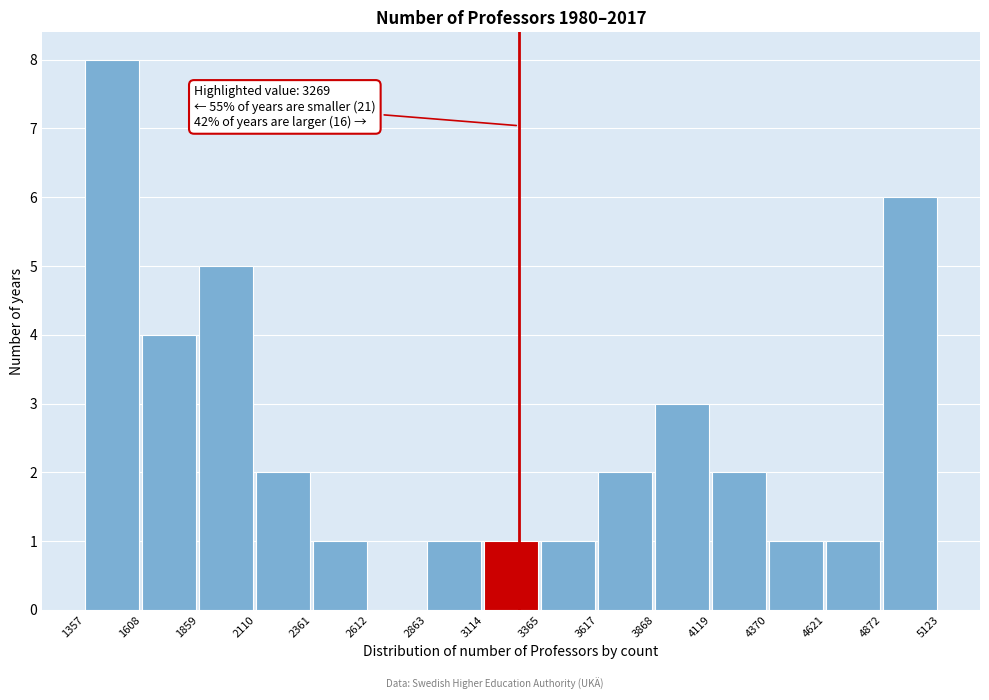

Over which range of the x-axis is the bar tallest?

1357 to 1608